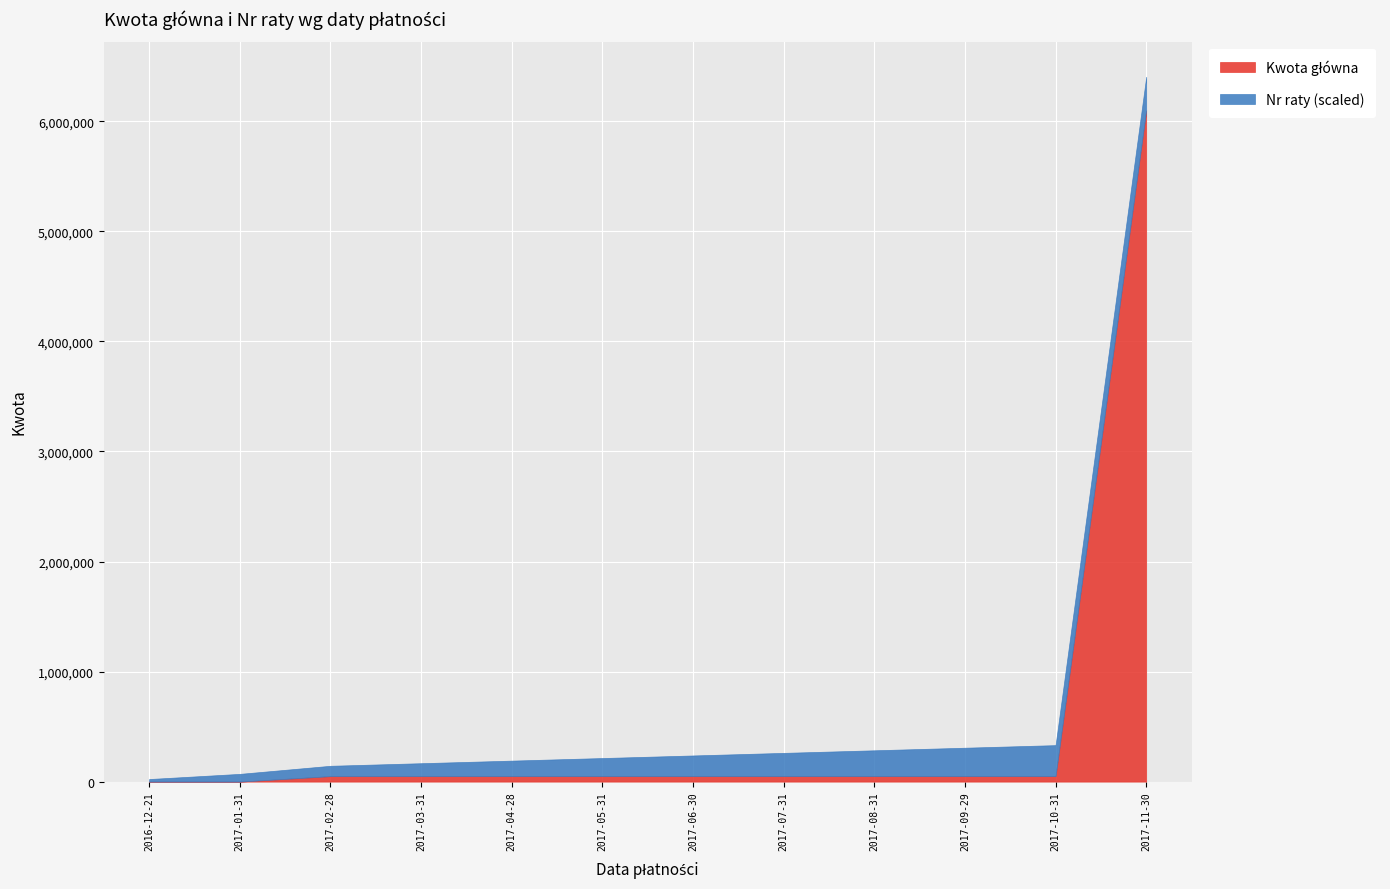

What is the label of the 7th point from the right?

2017-05-31